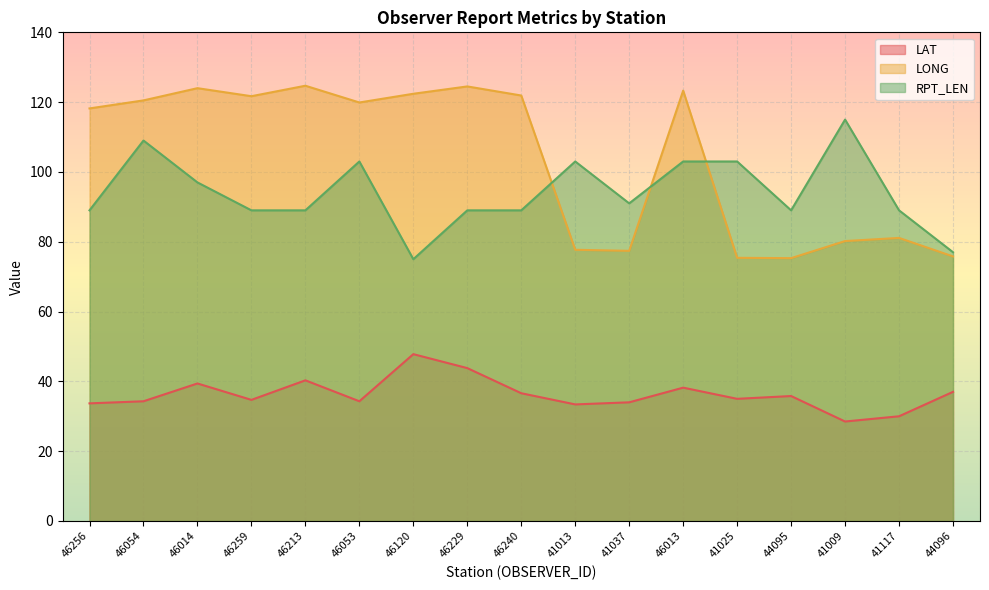

What position from the left is 44096?

17